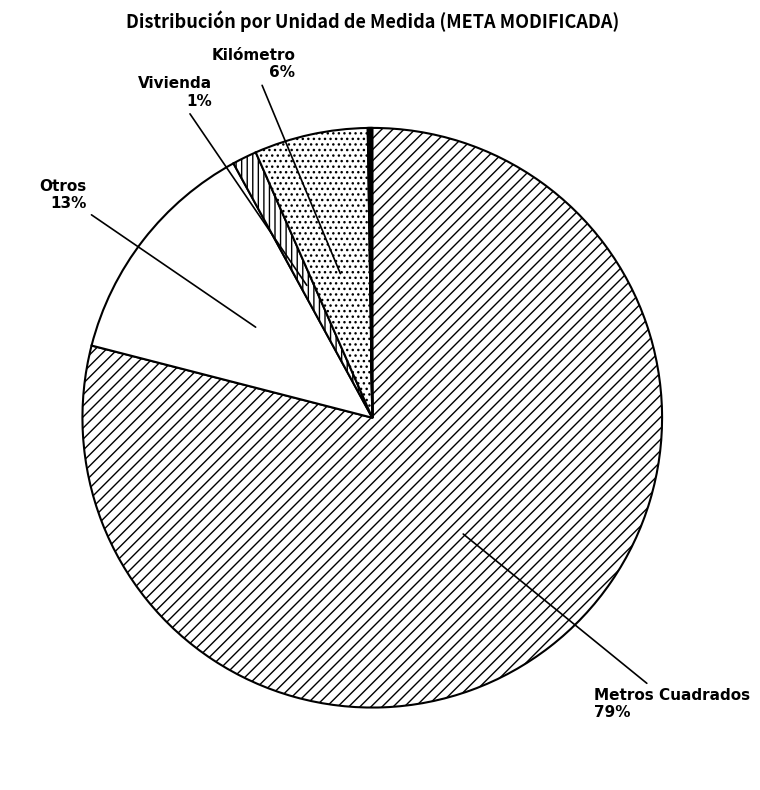

Is there a majority slice in this chart?

Yes